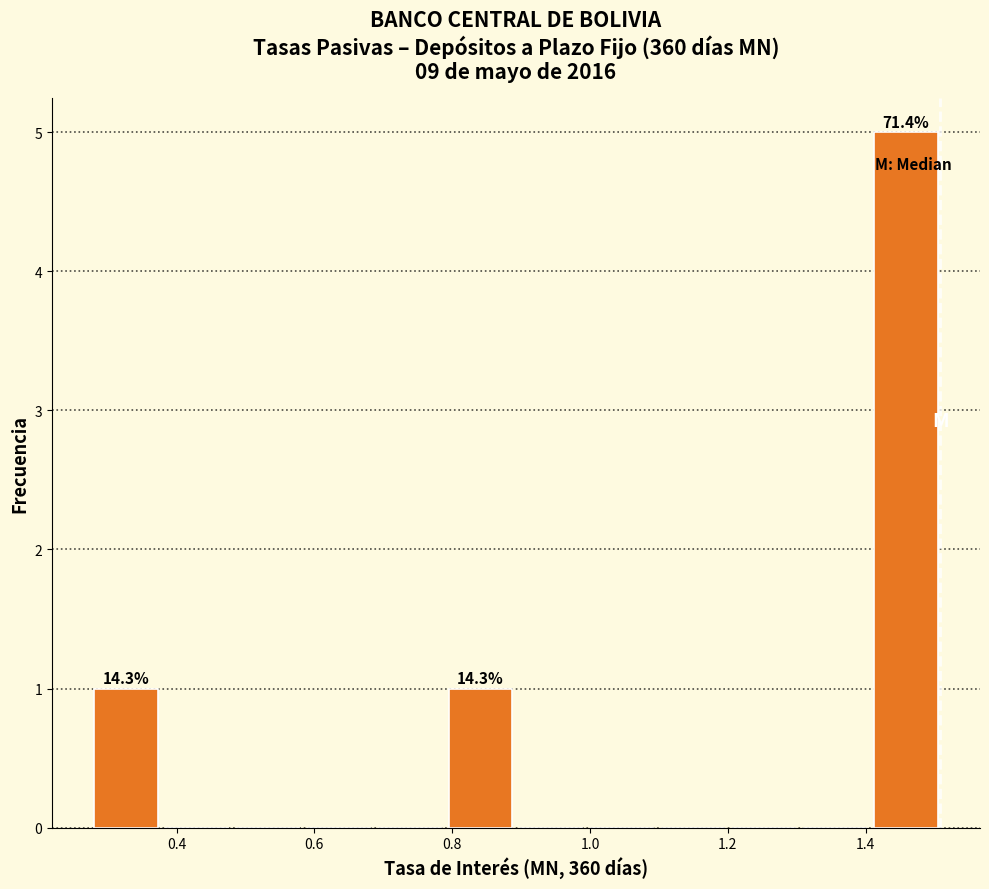

Over which range of the x-axis is the bar tallest?

1.40 to 1.52